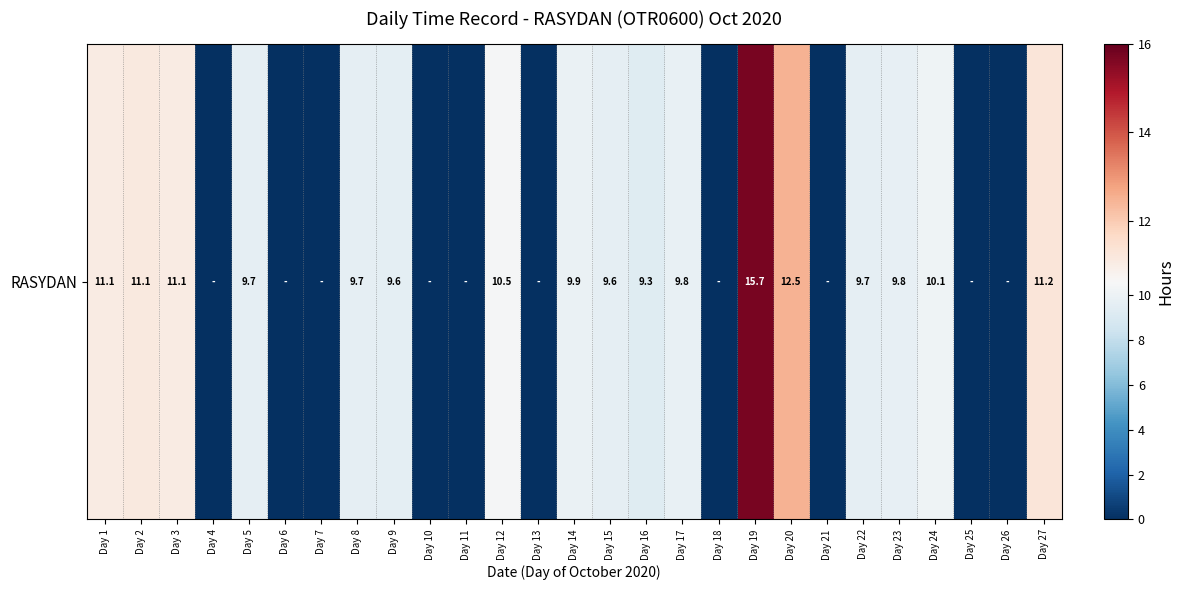

Between Day 1 and Day 9, which is larger?

Day 1